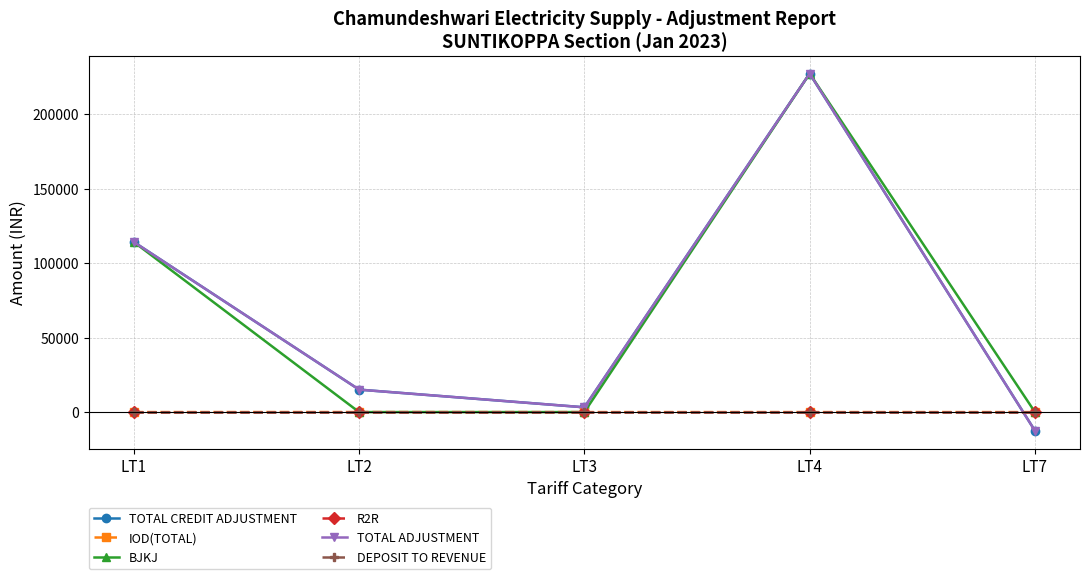

Rank the series by their maximum value, from highest to lowest.

TOTAL CREDIT ADJUSTMENT, BJKJ, TOTAL ADJUSTMENT, IOD(TOTAL), R2R, DEPOSIT TO REVENUE